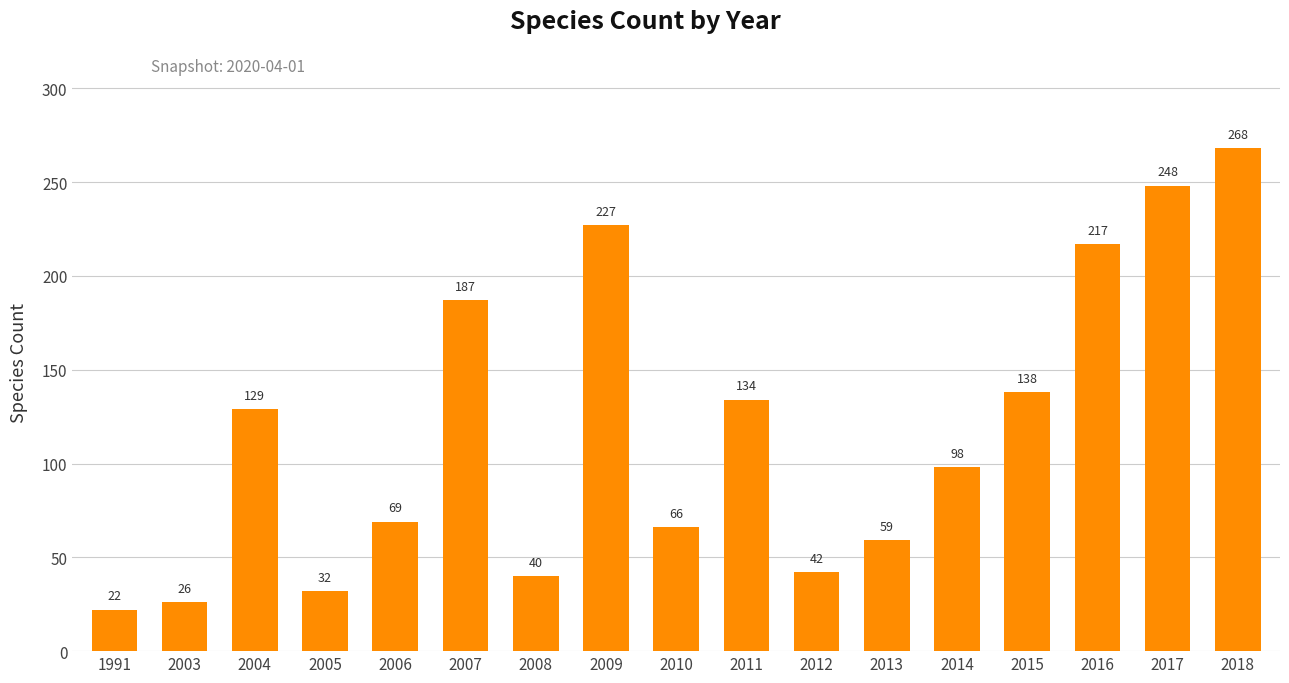

Is it true that the value at 2011 is 194?

False